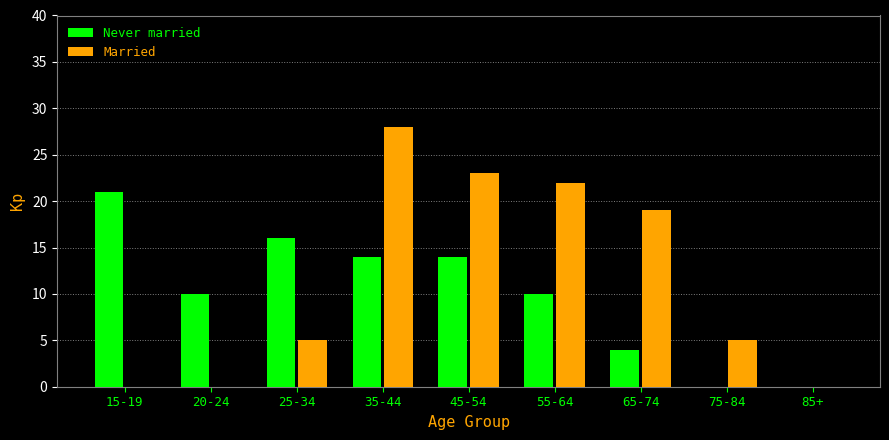

How many series are shown in this chart?

2